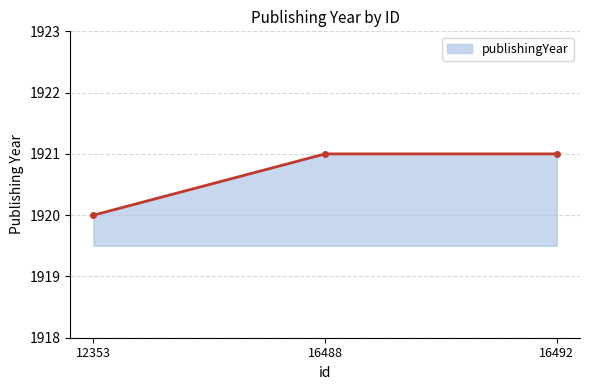

Which has a higher value, 16488 or 12353?

16488